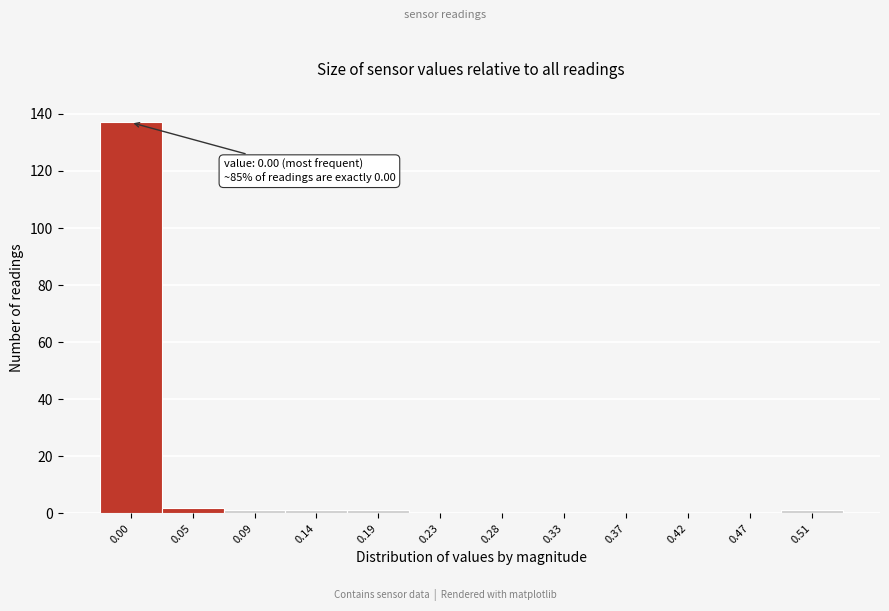

Reading left to right, what are all the values shown in this chart?

0.00=137	0.05=2	0.09=1	0.14=1	0.19=1	0.23=0	0.28=0	0.33=0	0.37=0	0.42=0	0.47=0	0.51=1